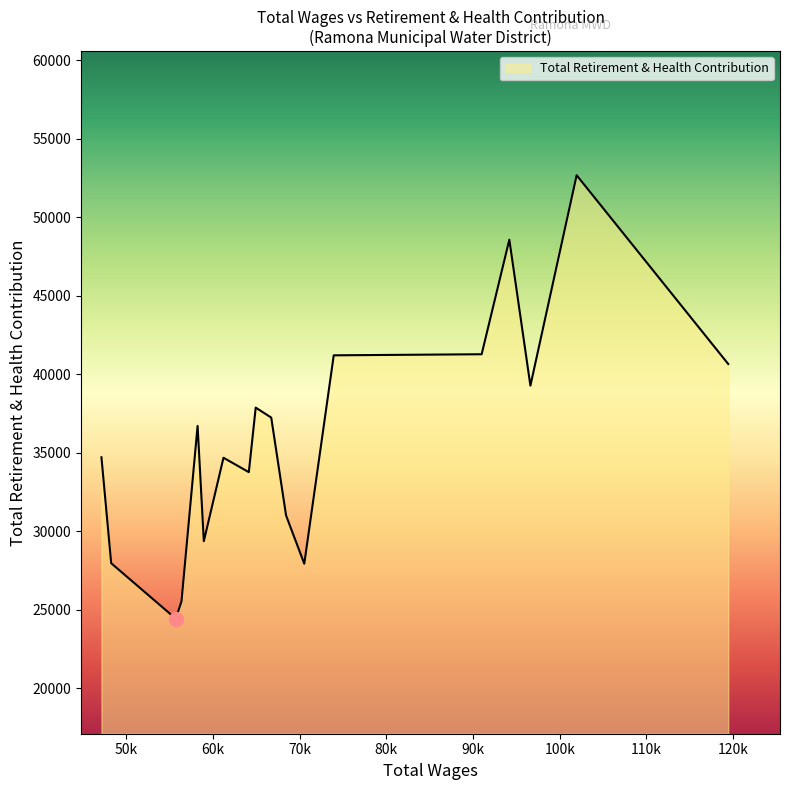

What is the maximum value shown in the chart?

52669